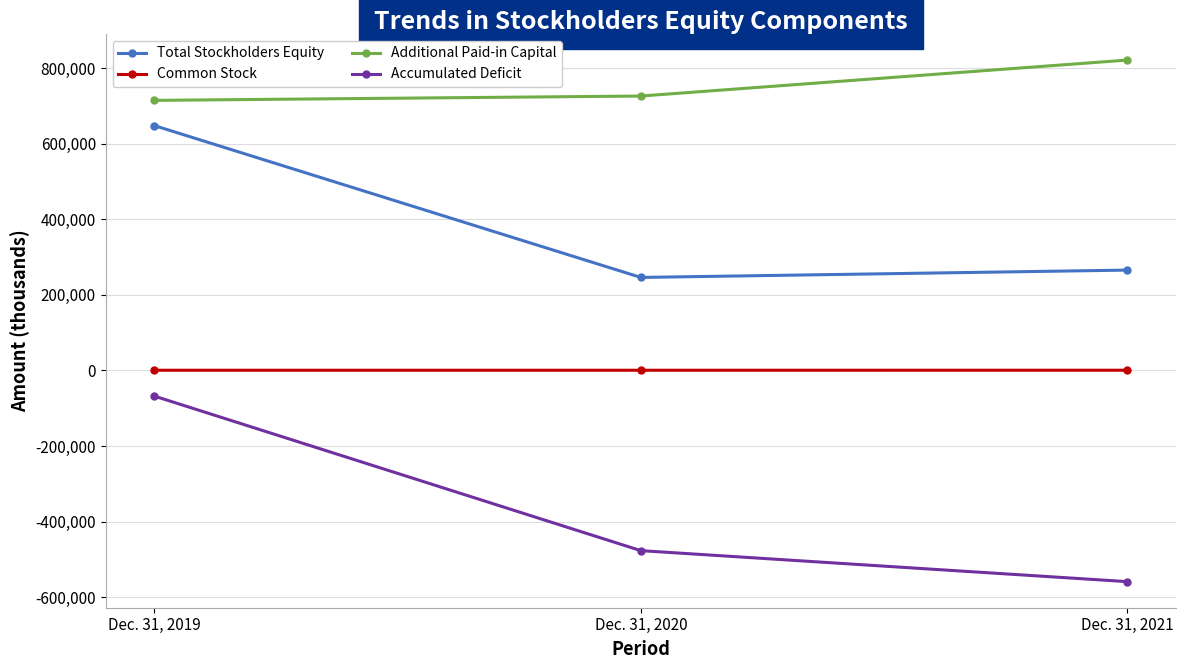

The Additional Paid-in Capital series shows 325652 at Dec. 31, 2020. True or false?

False